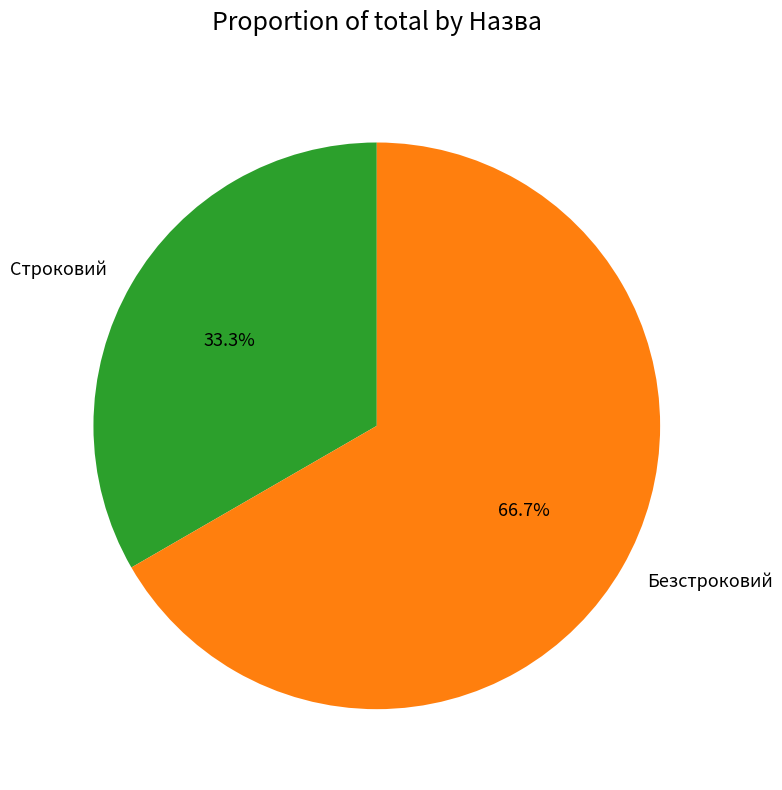

Is it true that Безстроковий is 67% of the pie?

True